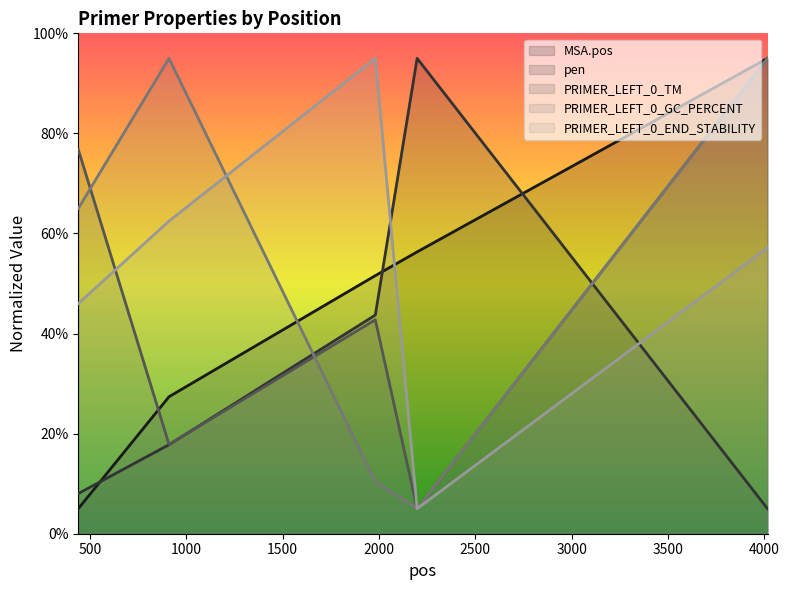

What is the average value of the PRIMER_LEFT_0_GC_PERCENT series?

54.1